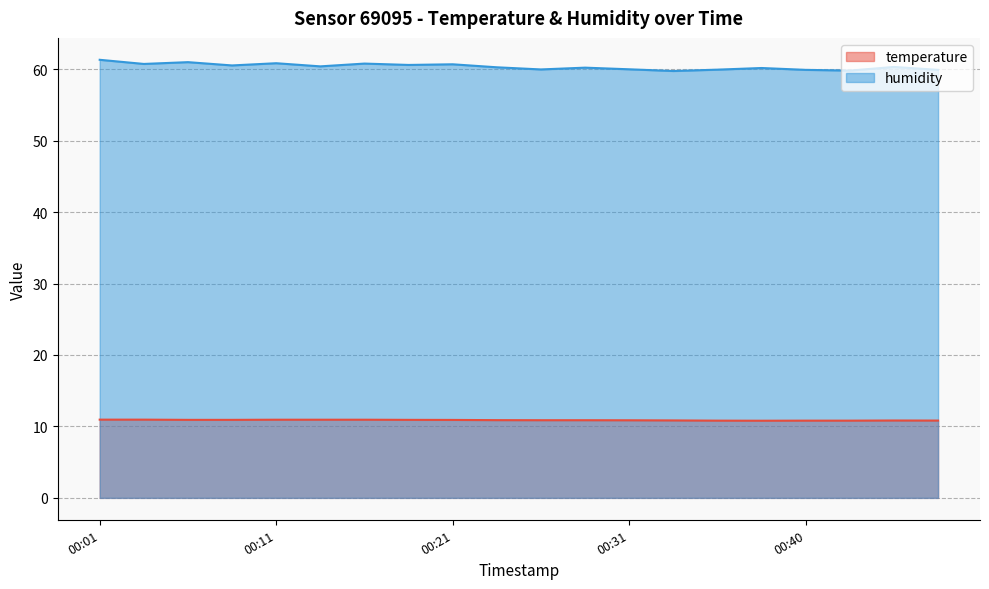

What is the value of the humidity point at the 2nd from the left?

60.7